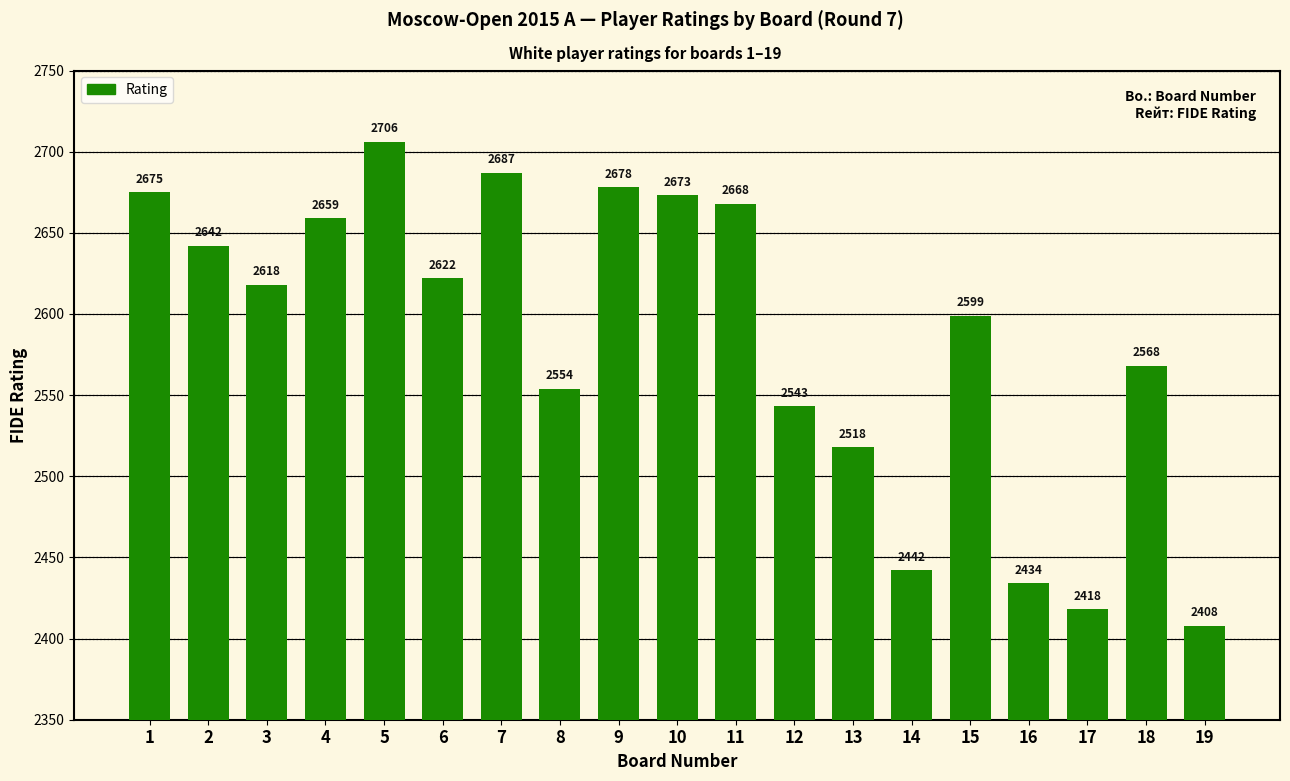

Rank the categories by value from lowest to highest.

19, 17, 16, 14, 13, 12, 8, 18, 15, 3, 6, 2, 4, 11, 10, 1, 9, 7, 5